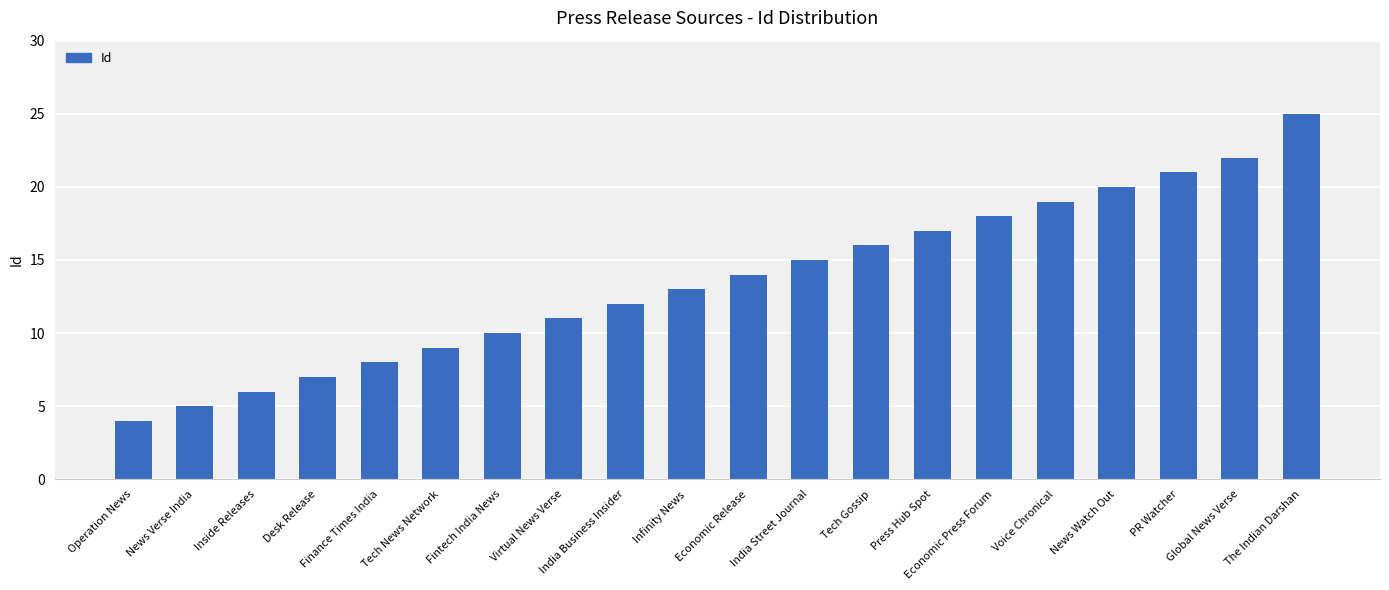

What is the approximate value at Economic Release?

14